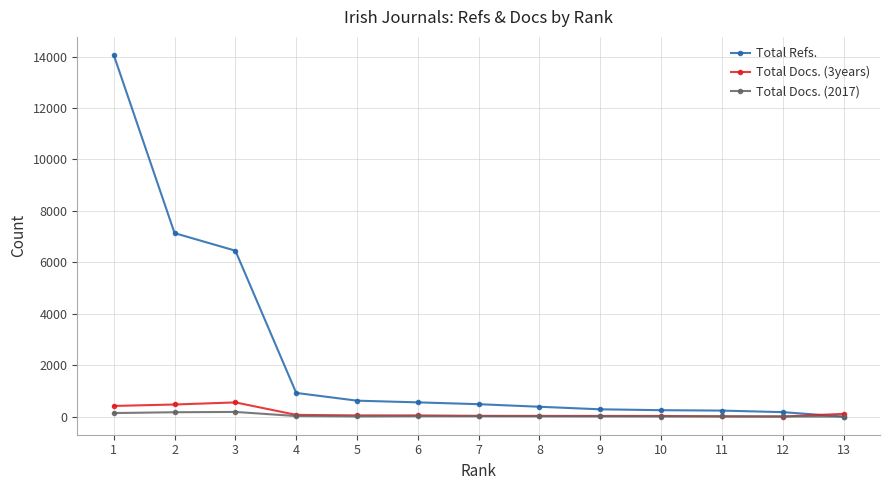

Which series has the largest total across all categories?

Total Refs.